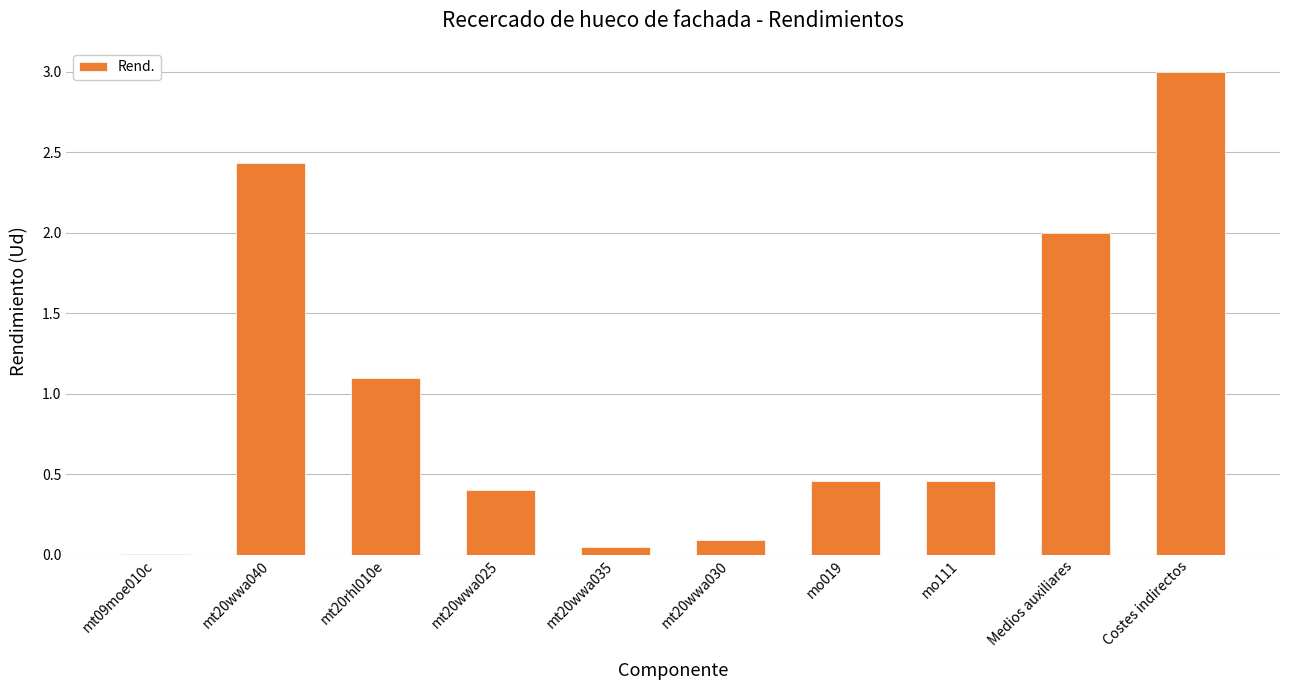

What is the change in value from mt09moe010c to Medios auxiliares?

+2.0